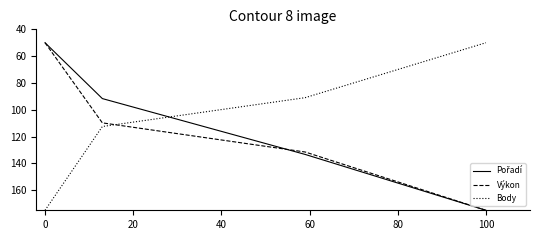

How many intersections are there between Body and Výkon?

1